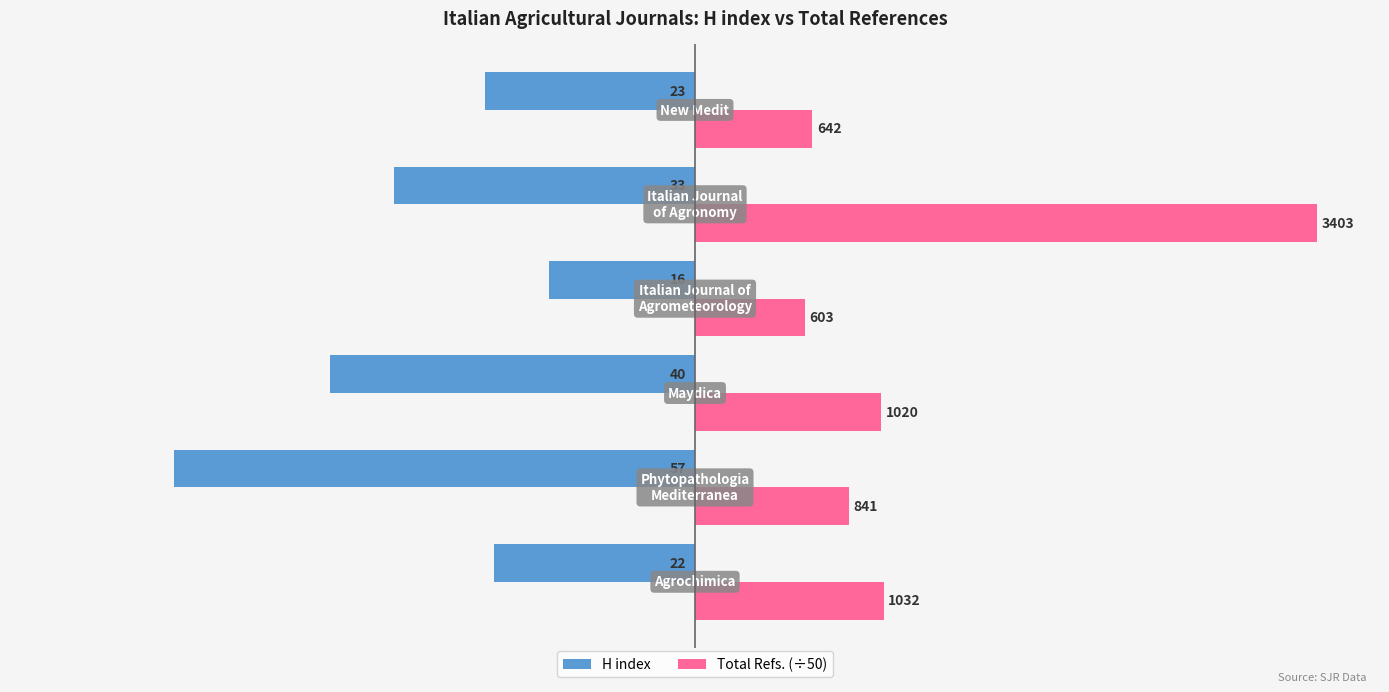

What are all the series names shown in the legend?

H index, Total Refs. (÷50)